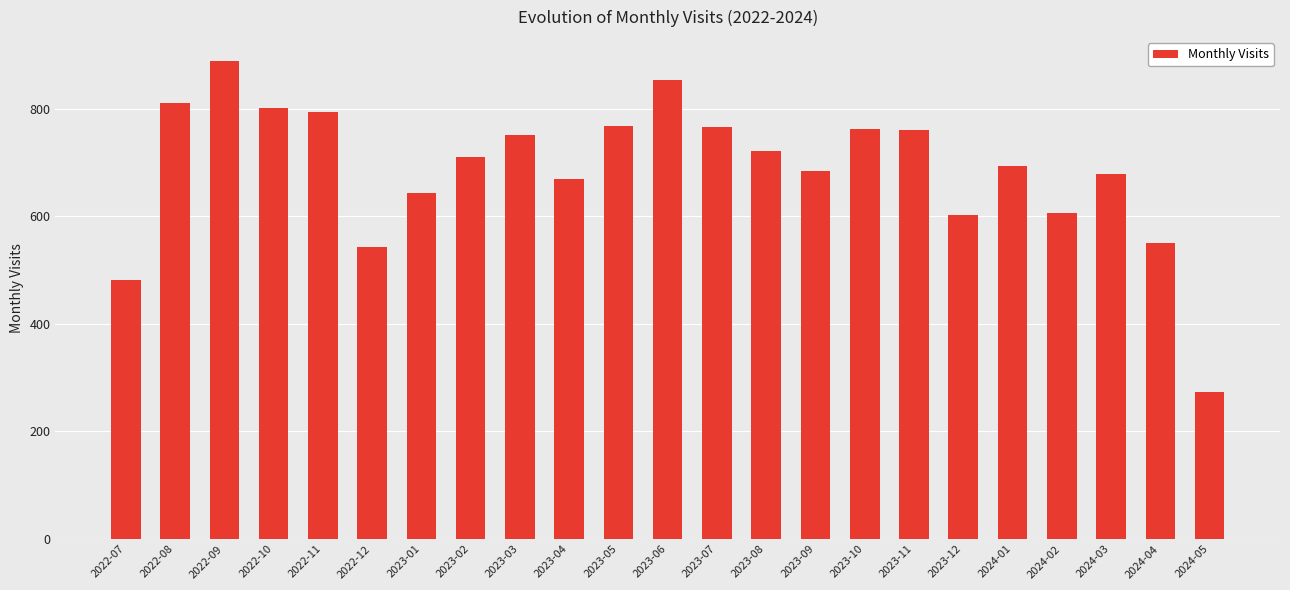

Is it true that the value at 2024-03 is 453?

False